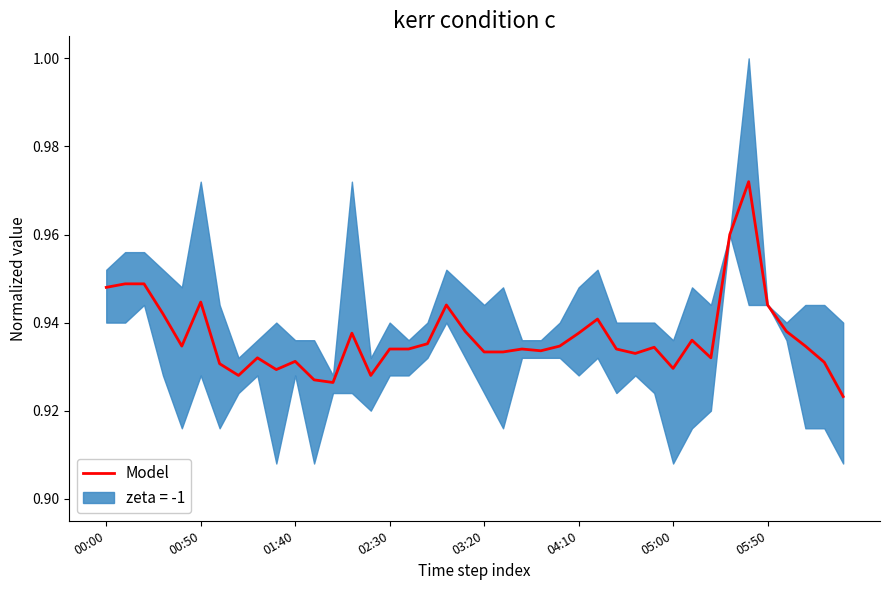

Reading left to right, extract all data points from this chart.

0.9	0.9	0.9	0.9	0.9	0.9	0.9	0.9	0.9	0.9	0.9	0.9	0.9	0.9	0.9	0.9	0.9	0.9	0.9	0.9	0.9	0.9	0.9	0.9	0.9	0.9	0.9	0.9	0.9	0.9	0.9	0.9	0.9	1.0	1.0	0.9	0.9	0.9	0.9	0.9